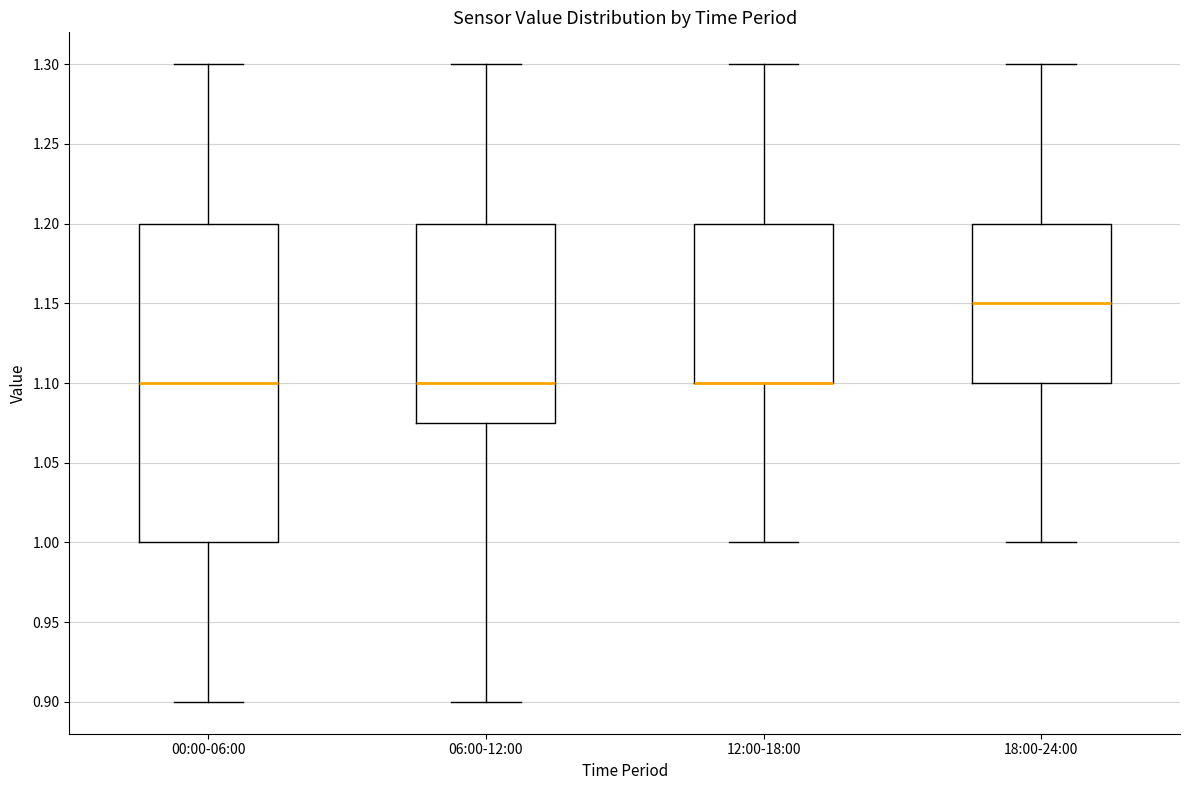

Reading left to right, transcribe this box plot: for each box, give where its median line is, the range the box spans, and where its two whiskers end, as read against the y-axis. The values are not printed on the chart, so give them approximately, as read against the axis.

00:00-06:00: median 1.100, box 1.000 to 1.200, whiskers 0.900 to 1.300
06:00-12:00: median 1.100, box 1.075 to 1.200, whiskers 0.900 to 1.300
12:00-18:00: median 1.100 (drawn on the box's lower edge), box 1.100 to 1.200, whiskers 1.000 to 1.300
18:00-24:00: median 1.150, box 1.100 to 1.200, whiskers 1.000 to 1.300